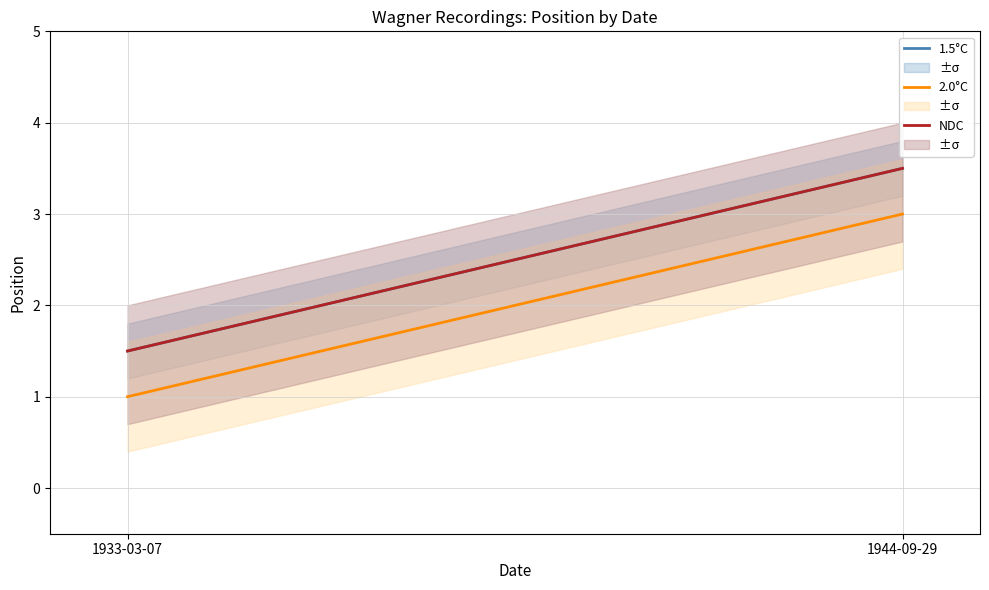

What value does the 2.0°C series have at 1933-03-07?

1.0